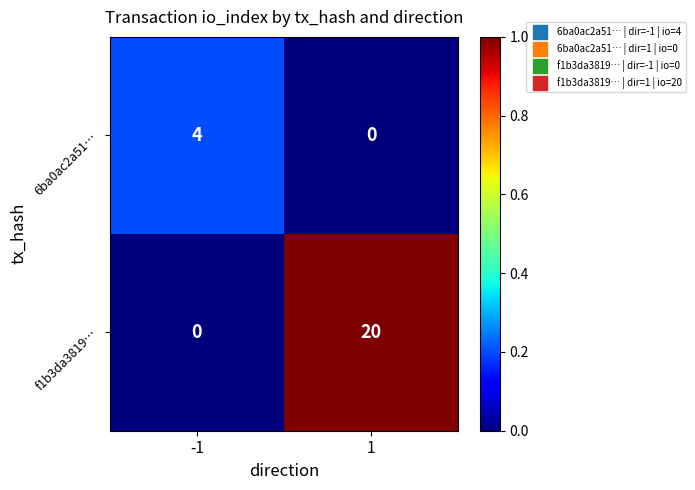

Is the value of f1b3da3819… at 1 greater than the value of 6ba0ac2a51… at 1?

Yes